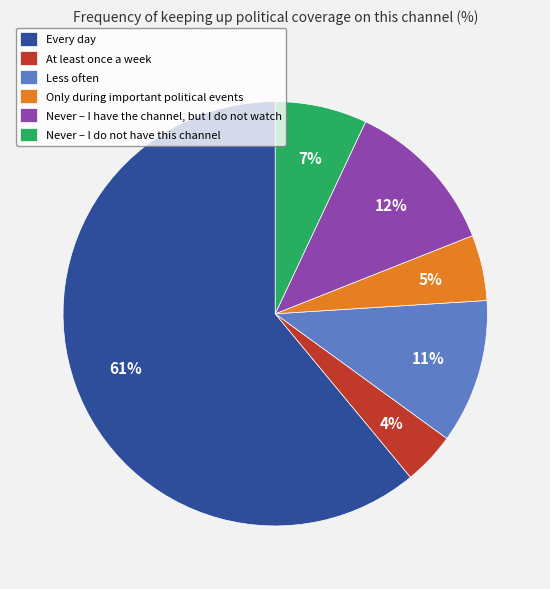

Which category has the smallest portion of the pie?

At least once a week